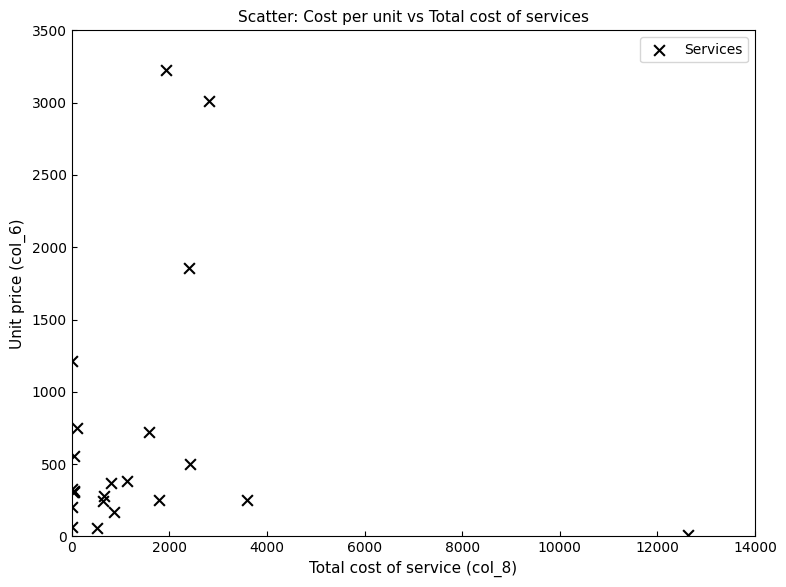

What Y value in the scatter plot is closest to 1617?

1855.0